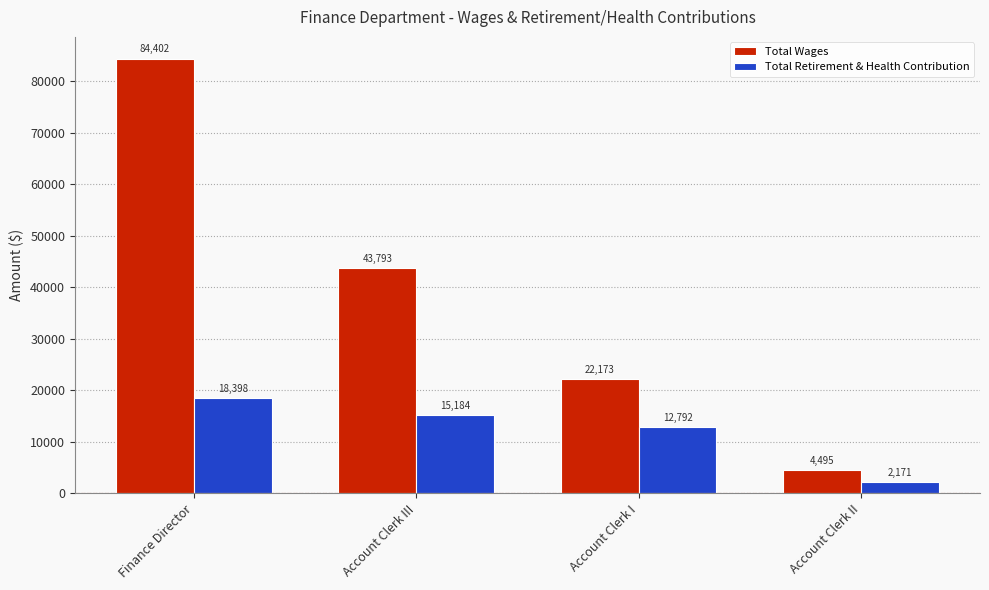

Reading left to right, transcribe all the data shown in this chart.

Total Wages: Finance Director=84402	Account Clerk III=43793	Account Clerk I=22173	Account Clerk II=4495
Total Retirement & Health Contribution: Finance Director=18398	Account Clerk III=15184	Account Clerk I=12792	Account Clerk II=2171